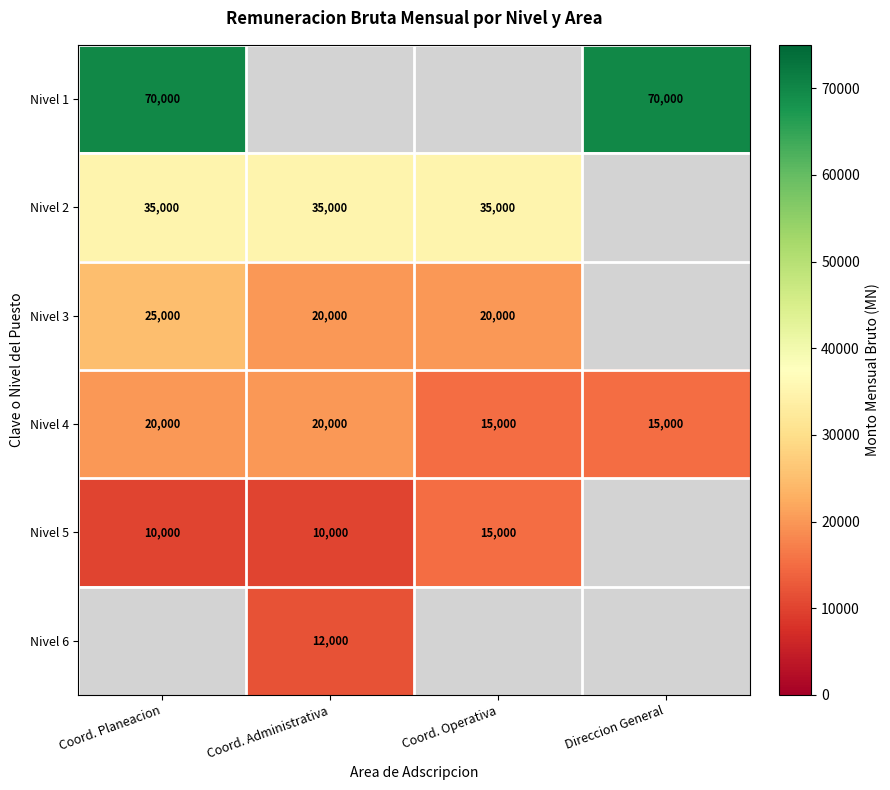

Is it true that Nivel 3 equals 6683 at Coord. Planeacion?

False